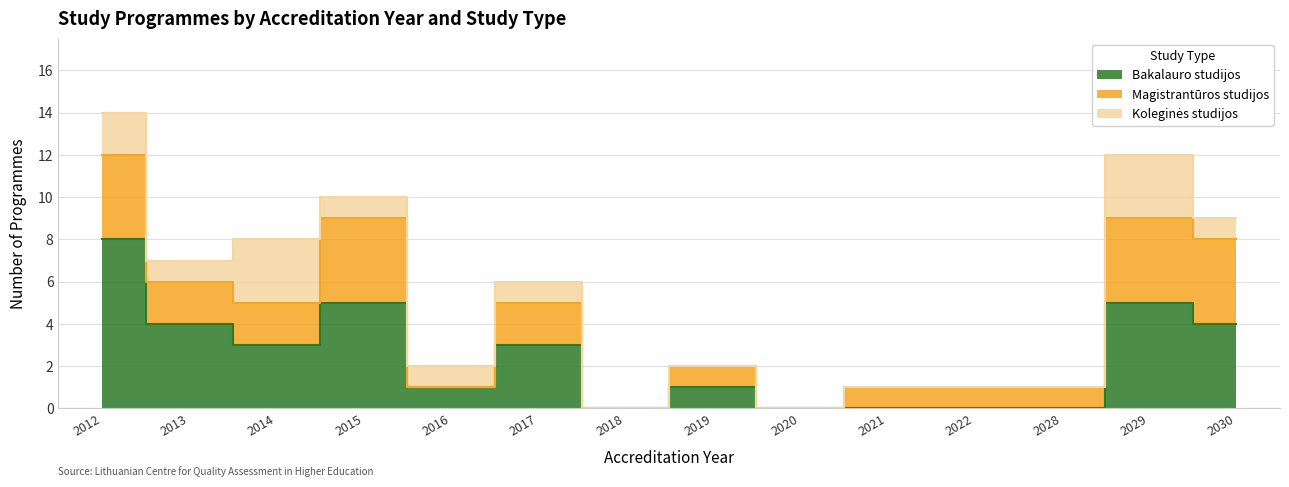

True or false: Bakalauro studijos and Koleginės studijos intersect in this chart.

False